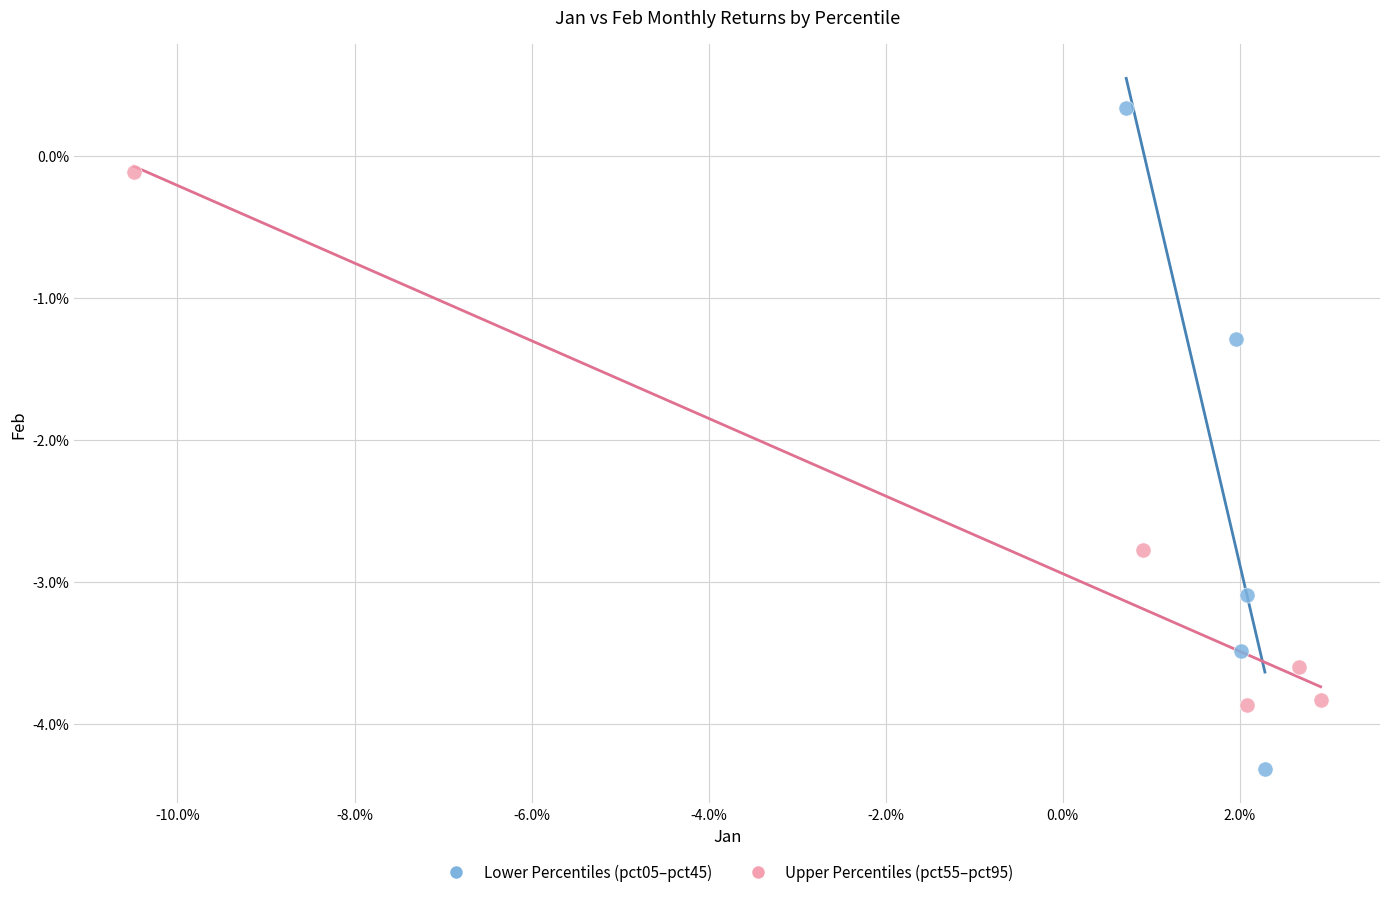

Which series has the largest Y range (max minus min)?

Lower Percentiles (pct05–pct45)